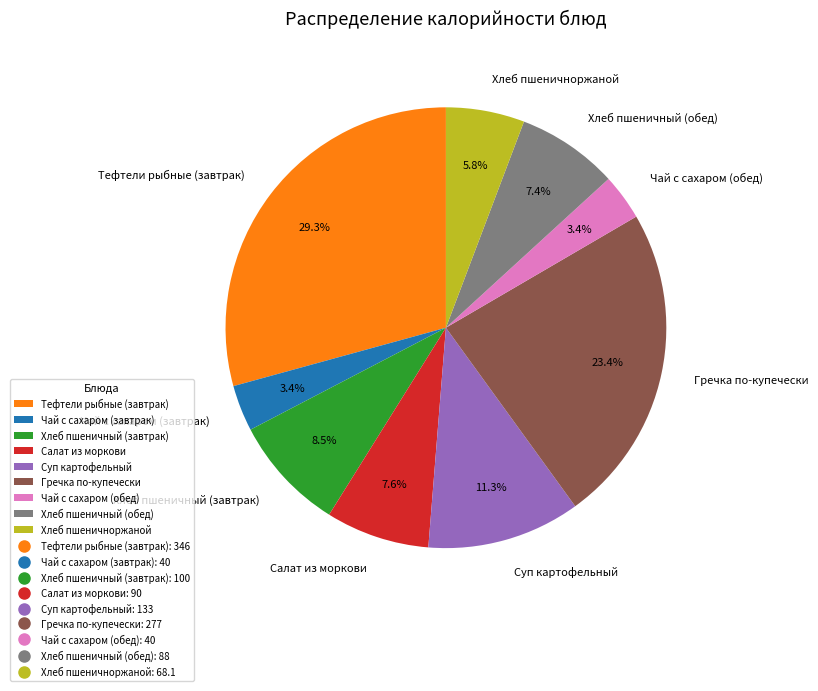

Is there any slice that represents more than half of the pie?

No